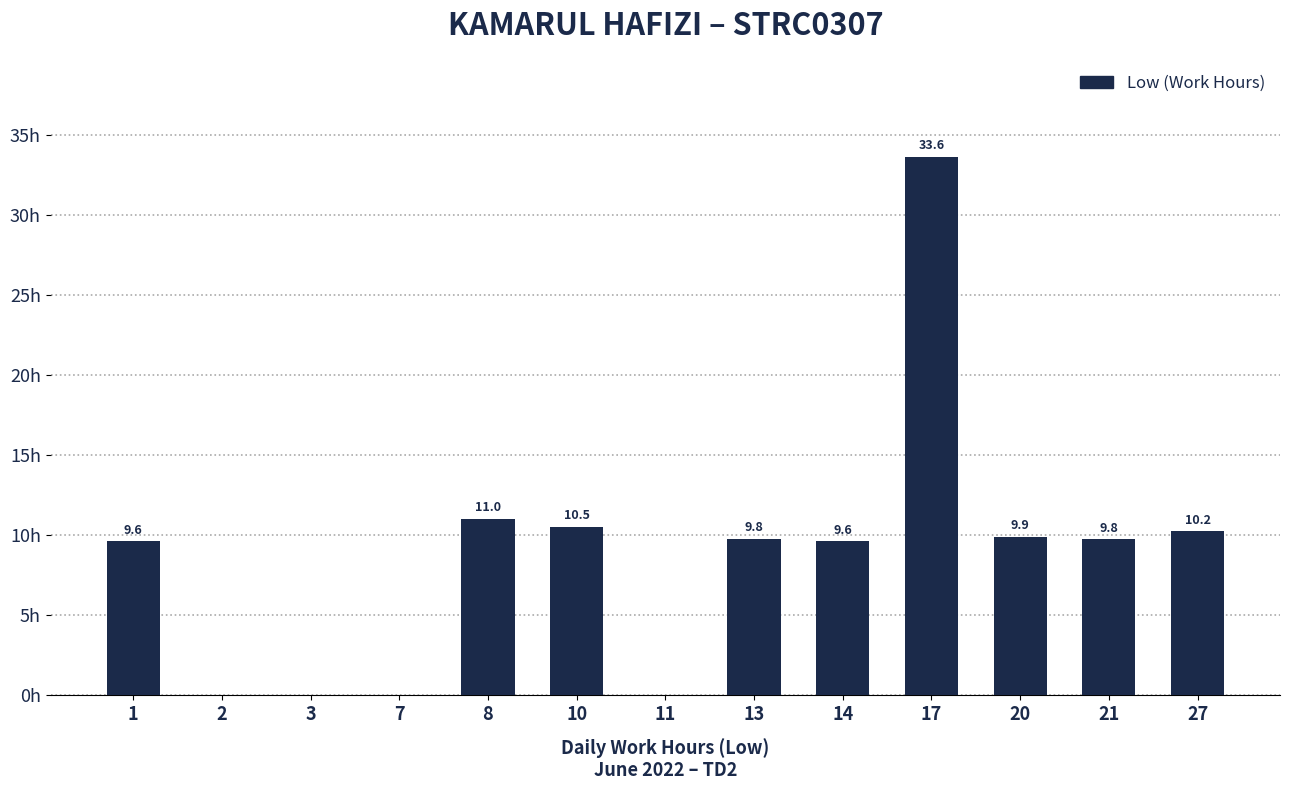

What is the change in value from 2 to 21?

+9.8